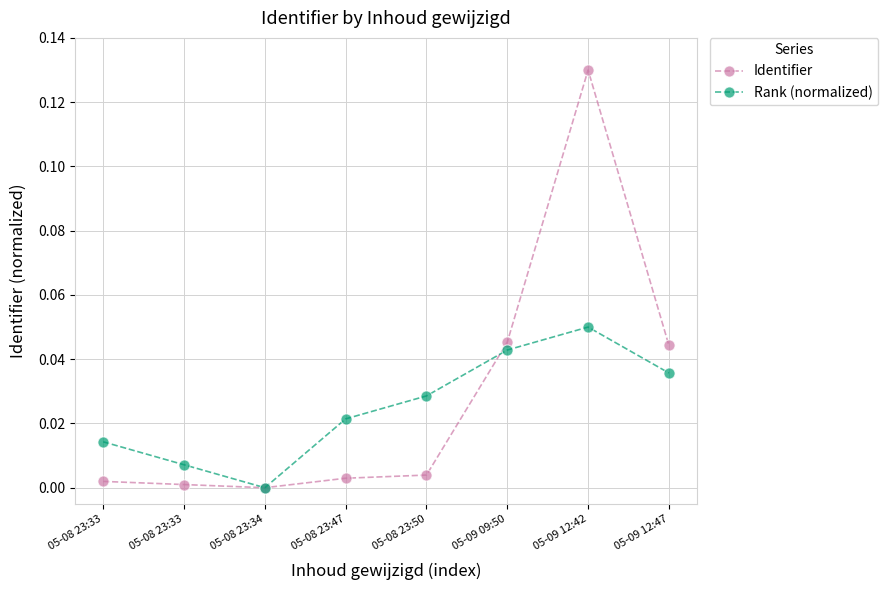

Where is Rank (normalized) nearest to the value 0?

05-08 23:34